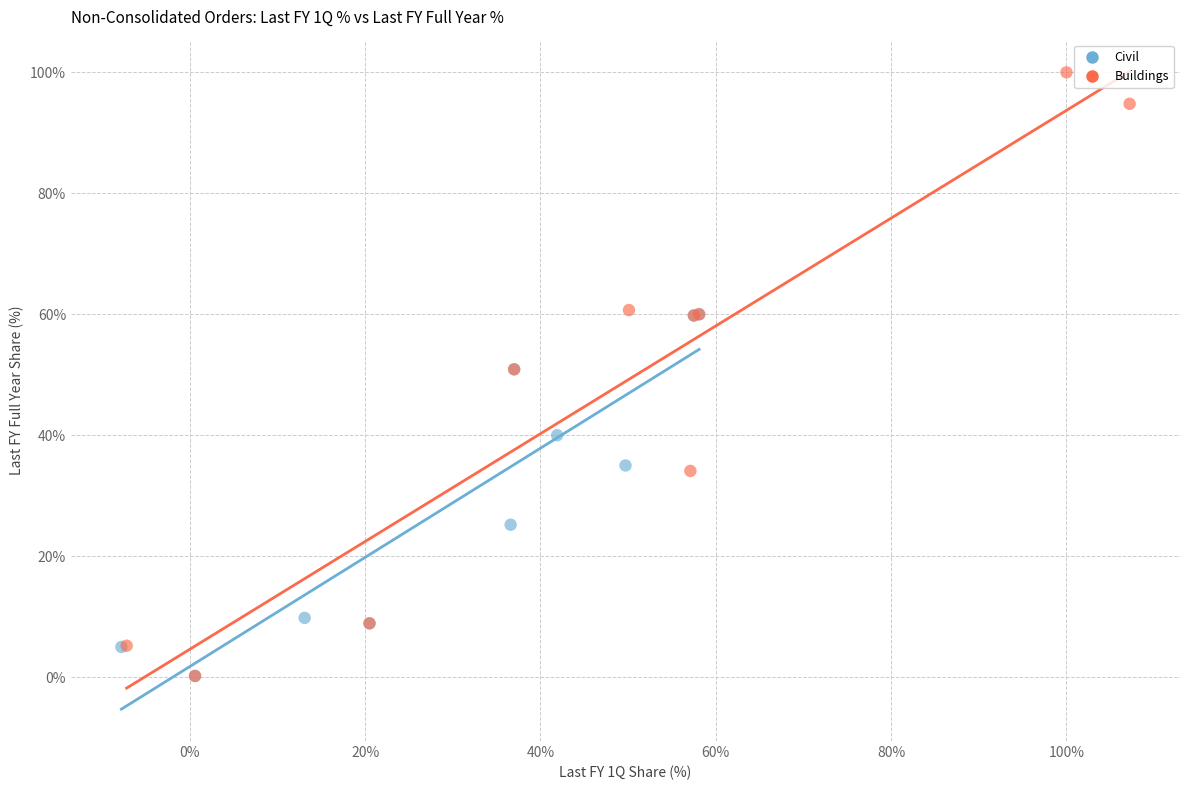

Which series reaches the maximum Y coordinate?

Buildings